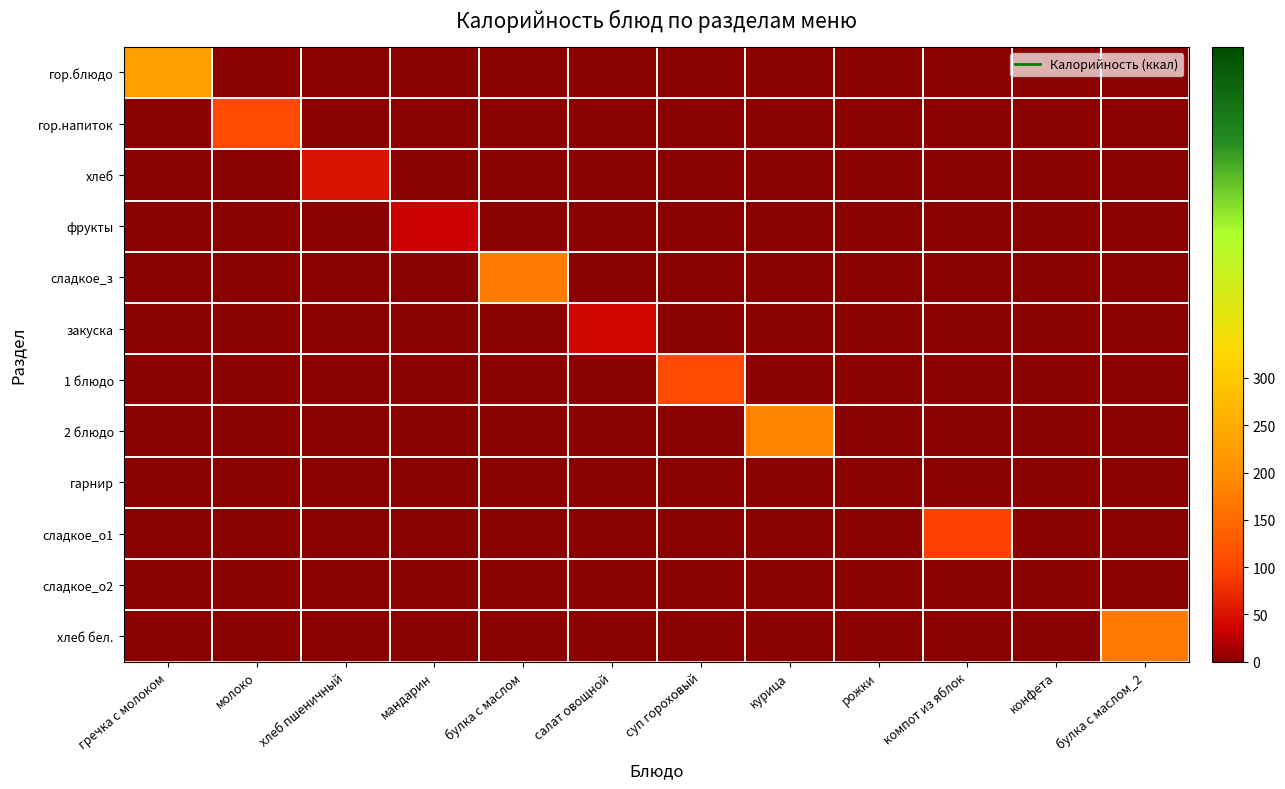

At рожки, list the series in order from smallest to largest.

гор.блюдо, гор.напиток, хлеб, фрукты, сладкое_з, закуска, 1 блюдо, 2 блюдо, гарнир, сладкое_о1, сладкое_о2, хлеб бел.